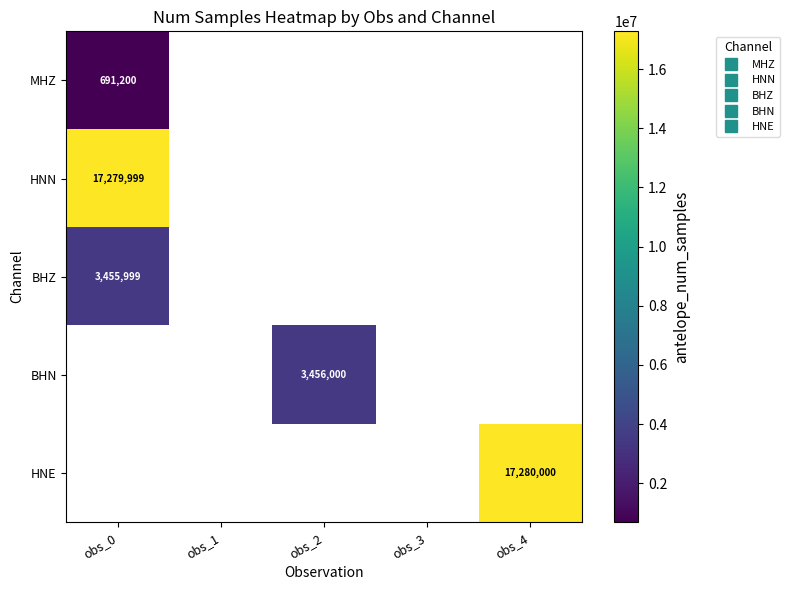

Count the number of categories in the chart.

5